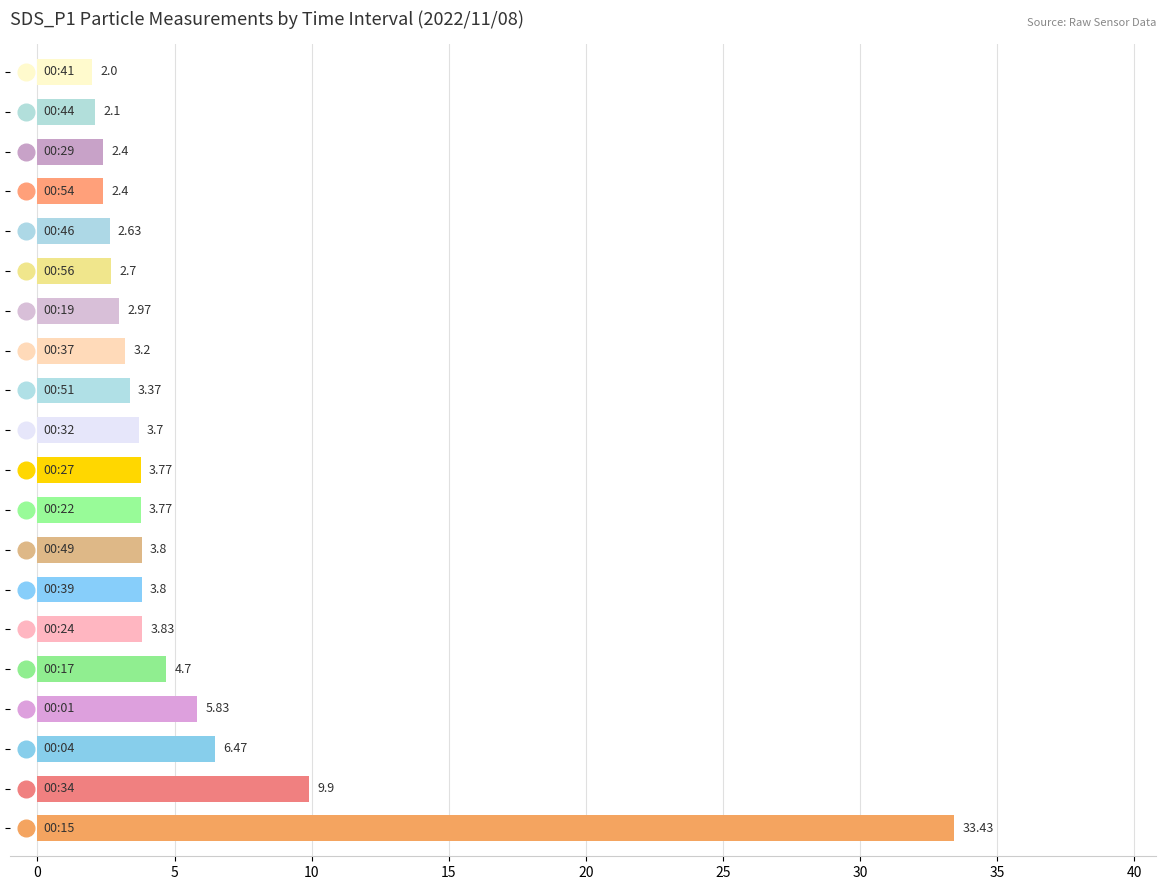

What is the average value?

5.3